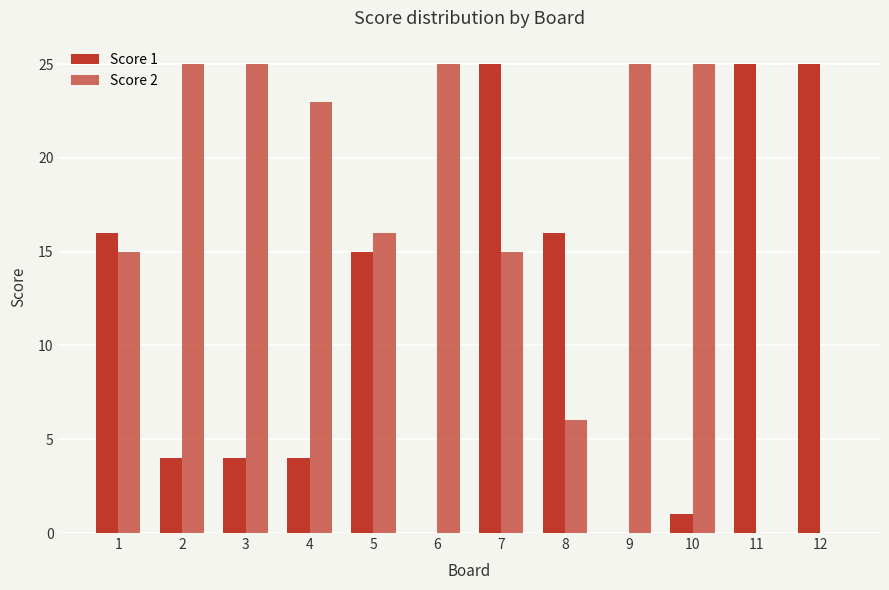

True or false: Score 2 has a value of 25 at 6.

True